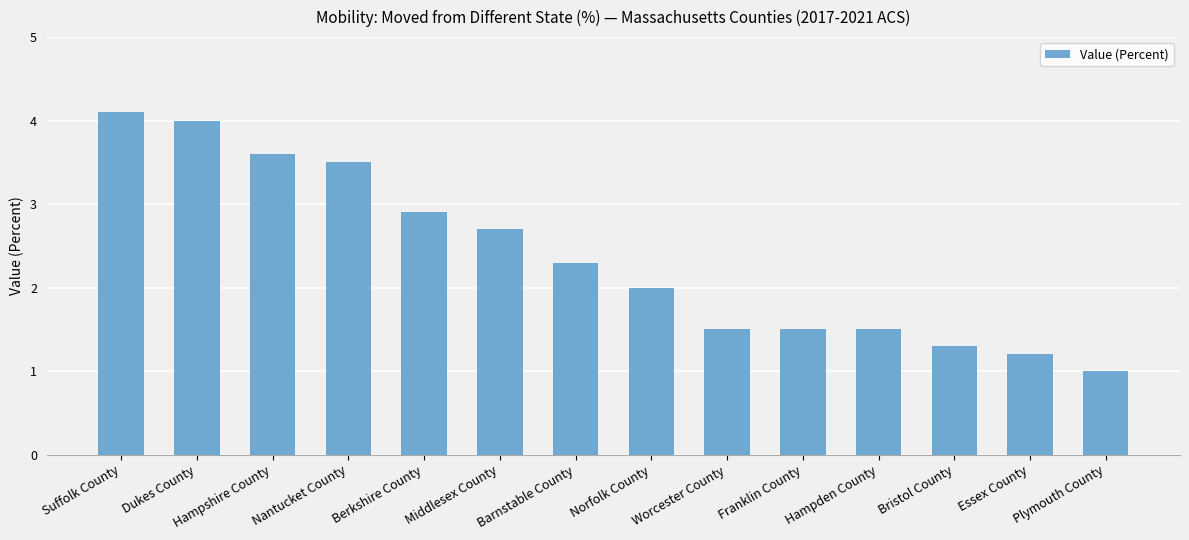

What is the sum of the values at Dukes County and Hampshire County?

7.6